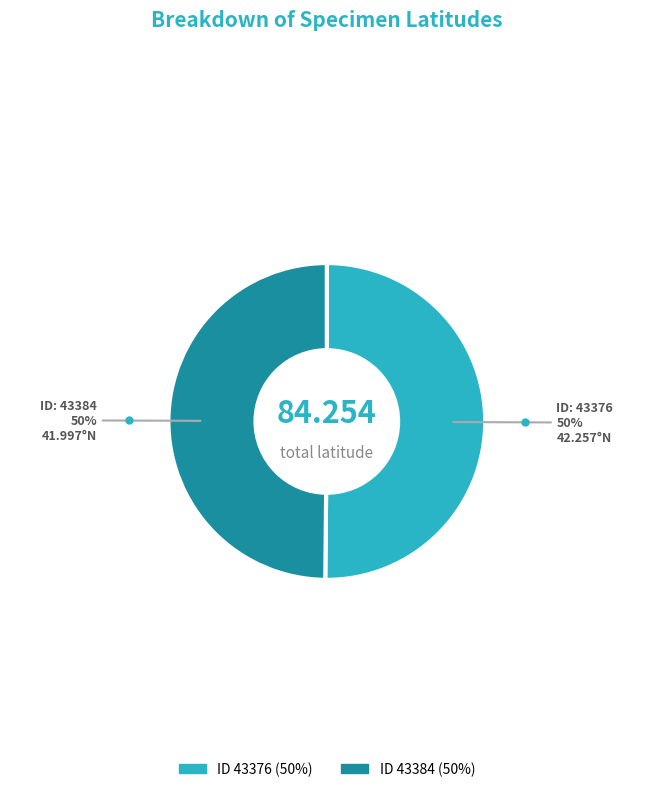

How many segments does this pie chart have?

2